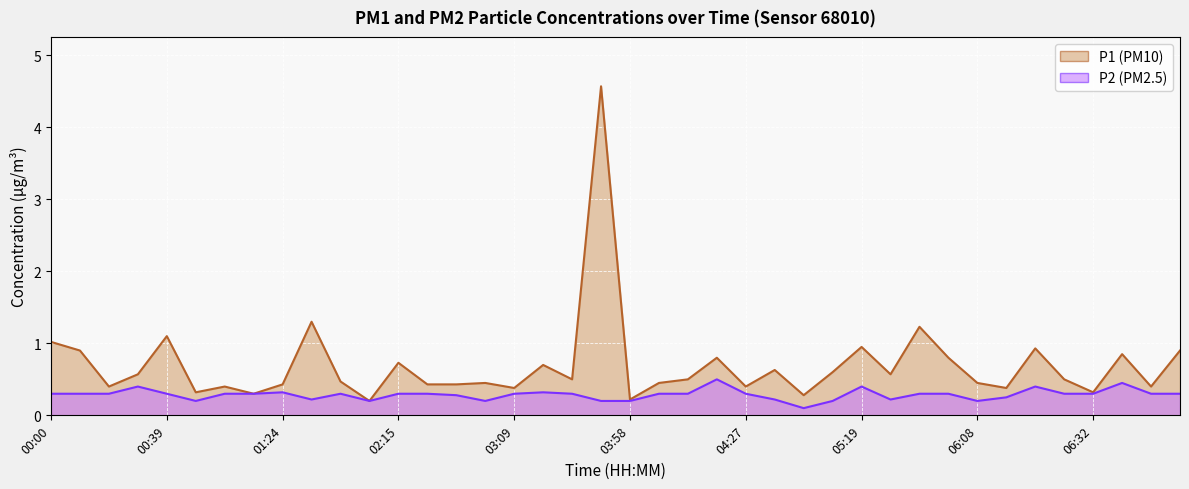

What is the difference between the maximum and minimum values in the P1 series?

4.4